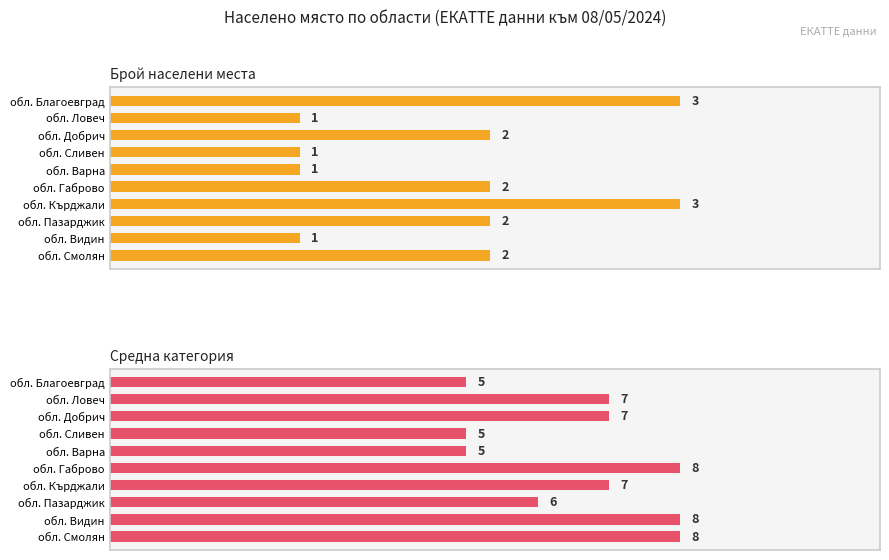

How many bars are there in each group?

2